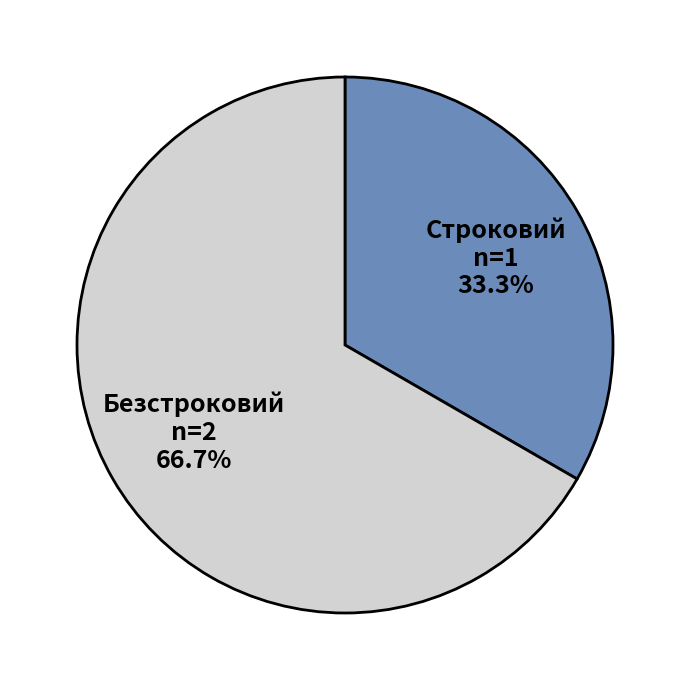

Combined, what portion of the pie is Безстроковий and Строковий?

100.0%